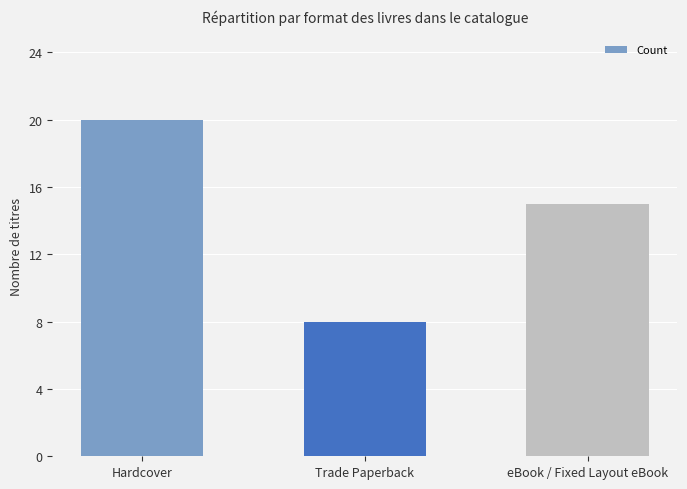

Reading left to right, list all the values displayed in this chart.

Hardcover=20	Trade Paperback=8	eBook / Fixed Layout eBook=15